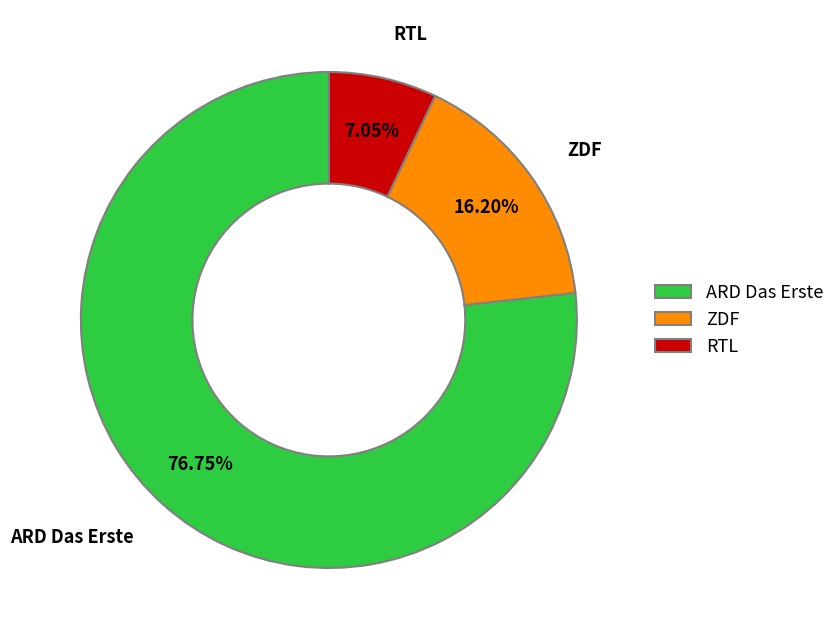

Do ARD Das Erste and RTL together represent more than half of the pie?

Yes